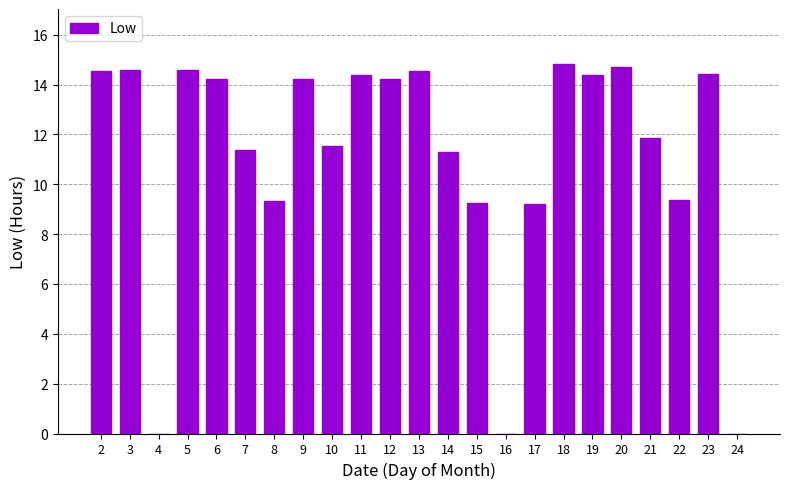

Between 8 and 13, which is larger?

13